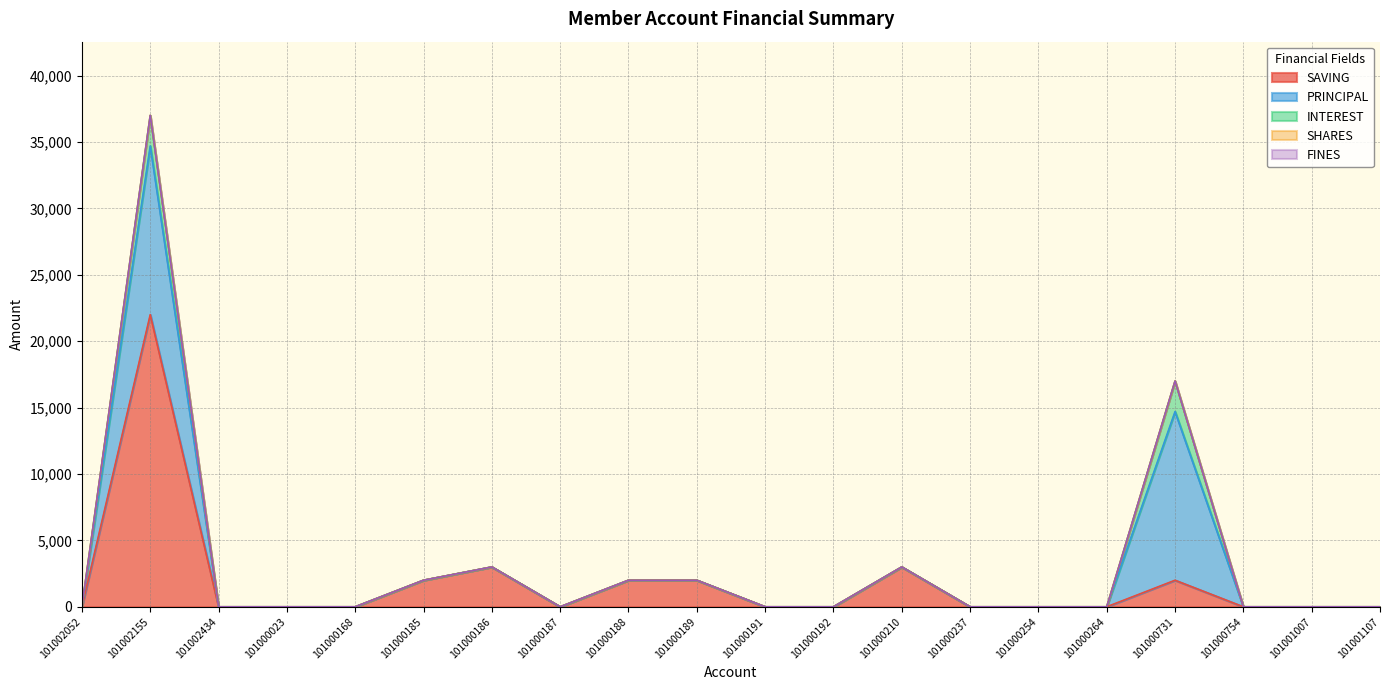

Which series has the largest range (max minus min)?

SAVING